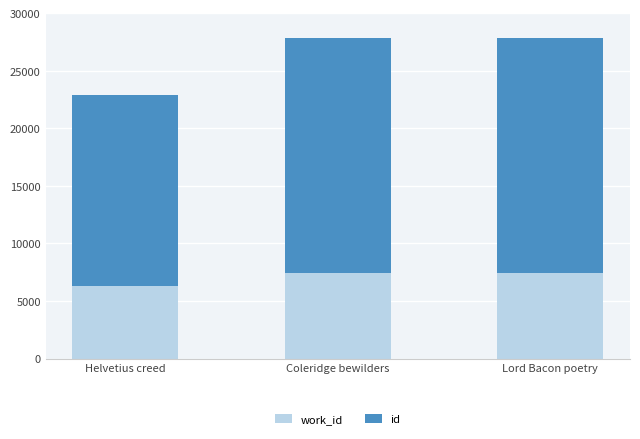

What is the total value across all series at Coleridge bewilders?

27856